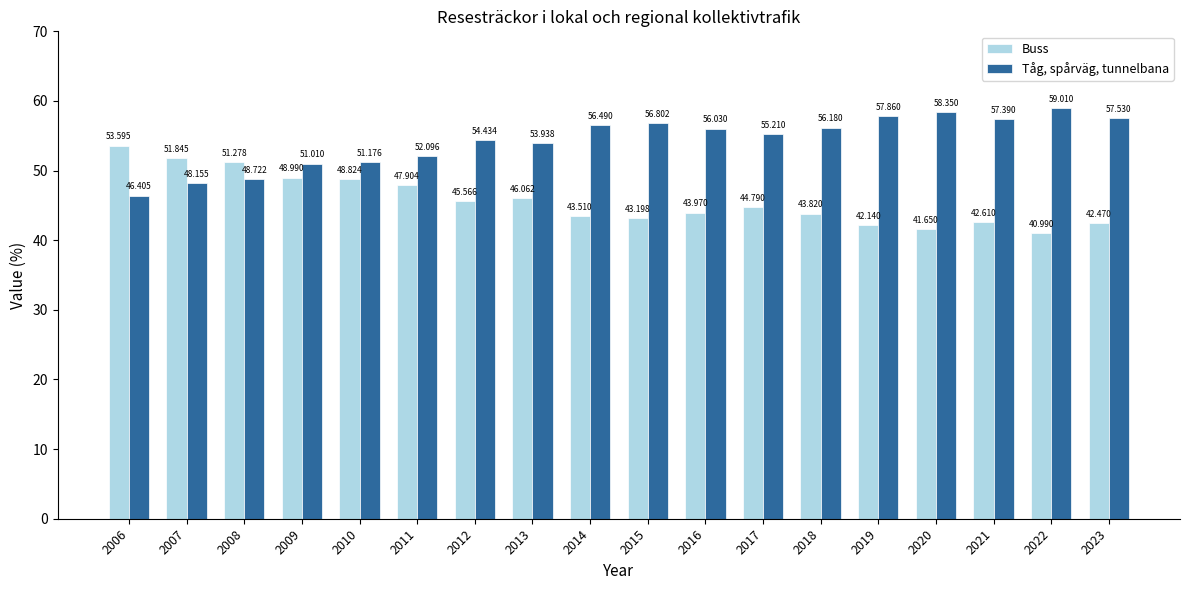

What are all the series names shown in the legend?

Buss, Tåg, spårväg, tunnelbana